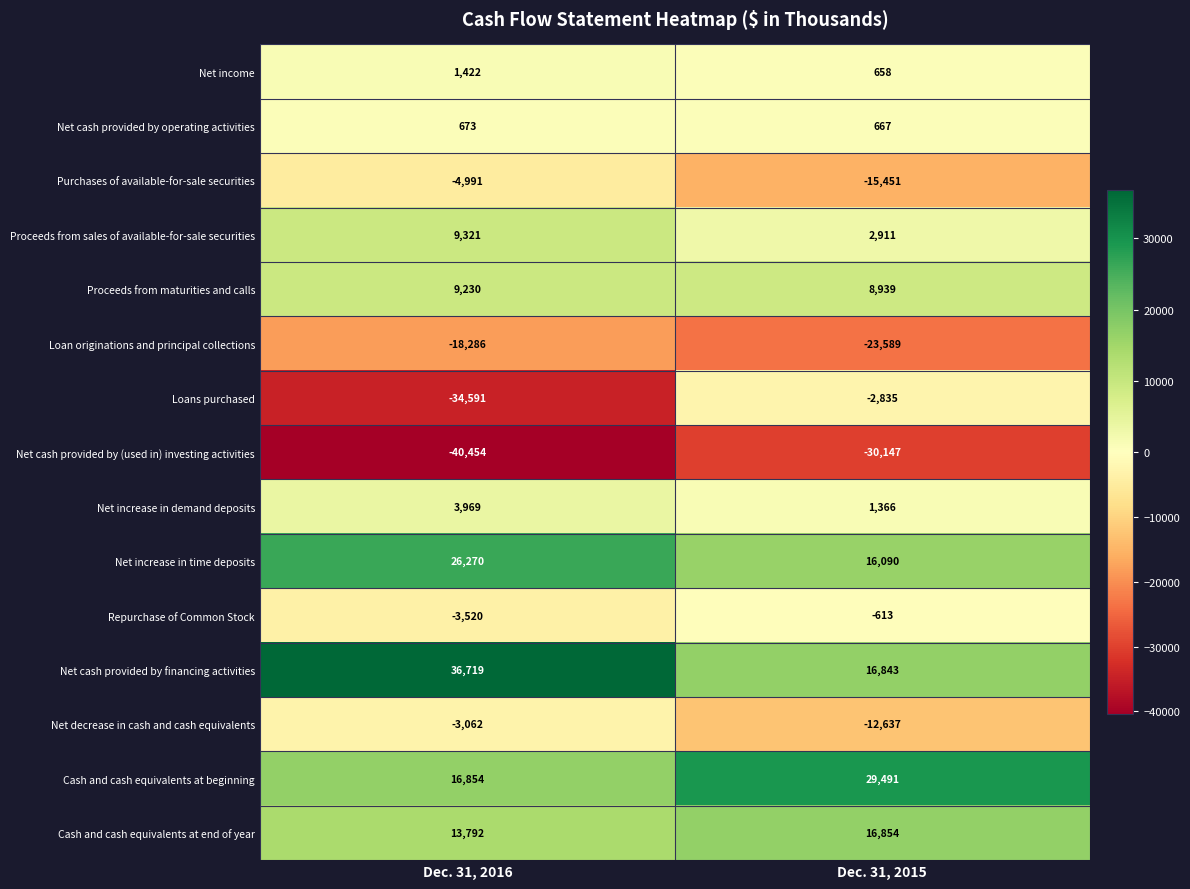

Between Dec. 31, 2016 and Dec. 31, 2015, which series saw the biggest shift?

Loans purchased